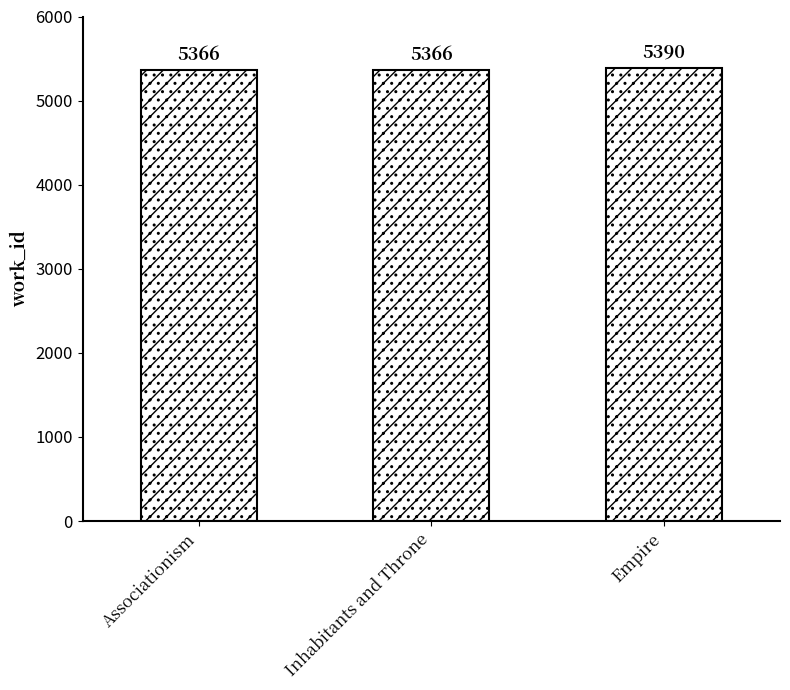

What is the sum of the values at Empire and Associationism?

10756